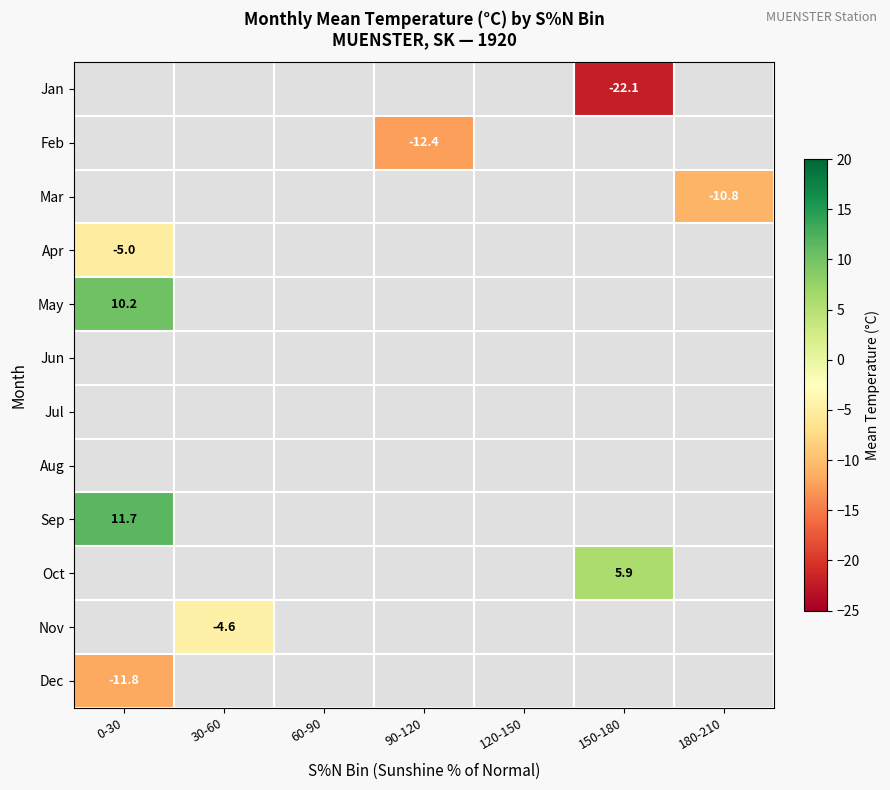

Which category has the lowest value across all series?

150-180